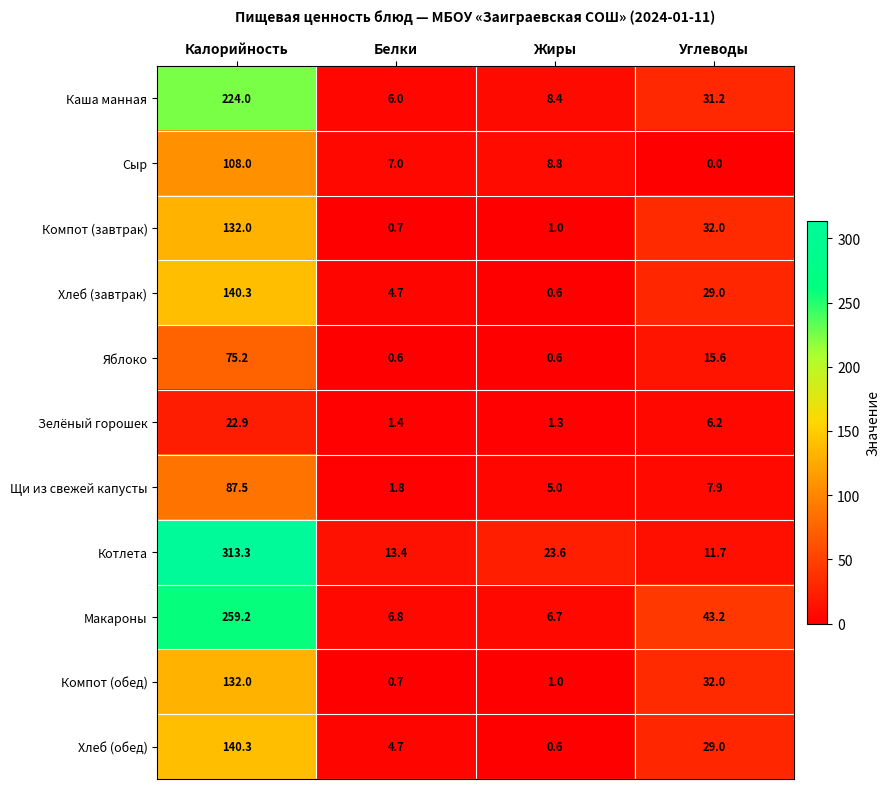

At which category does the chart reach its minimum across all series?

Углеводы